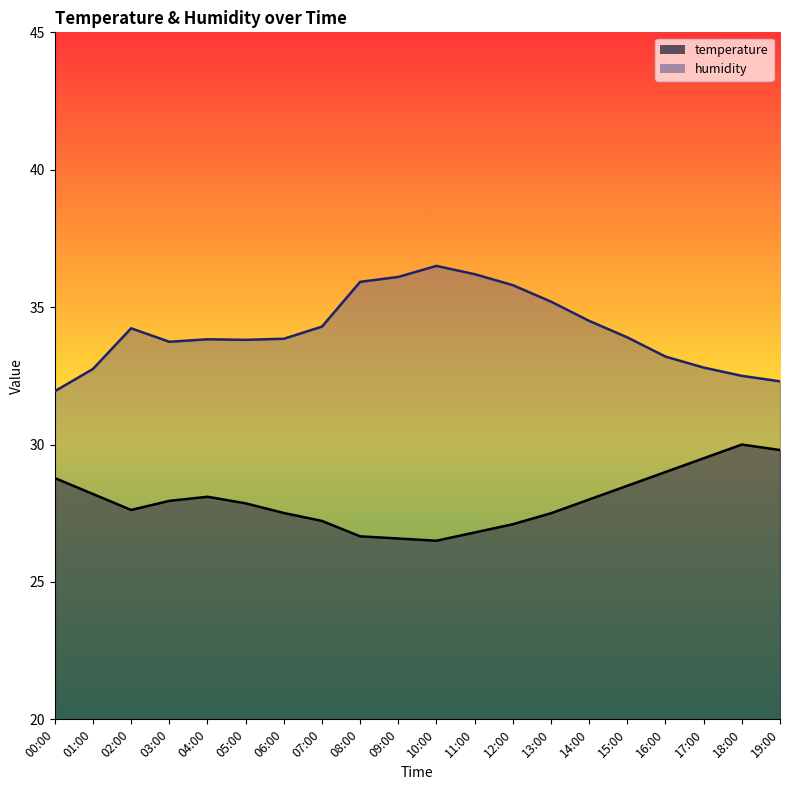

What is the maximum value for humidity?

36.5